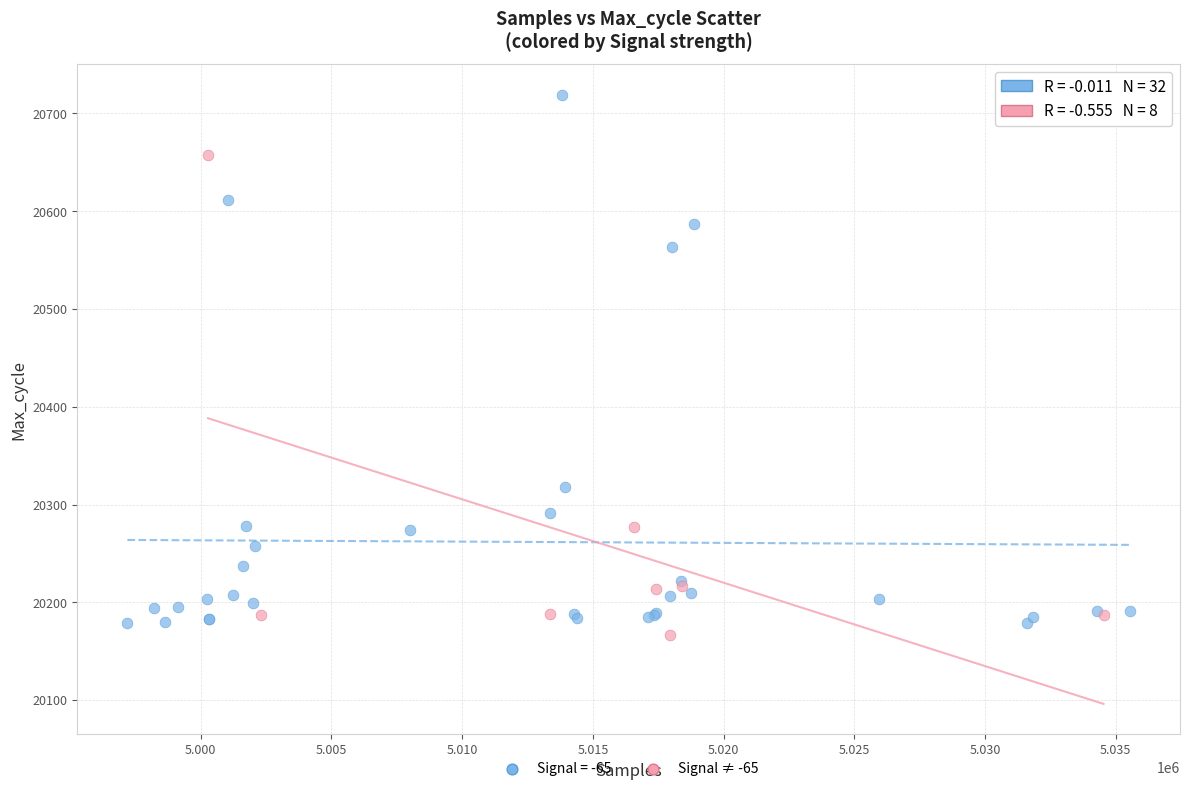

Which series reaches the maximum Y coordinate?

Signal = -65